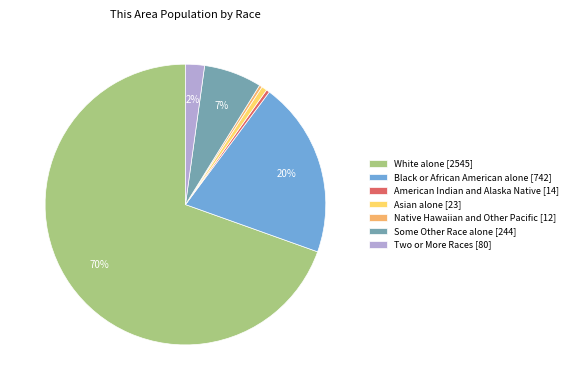

Is the sum of Native Hawaiian and Other Pacific [12] and Two or More Races [80] greater than half?

No